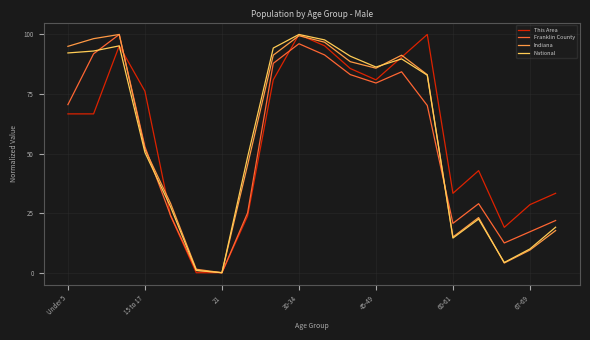

What is the greatest value displayed?

100.0